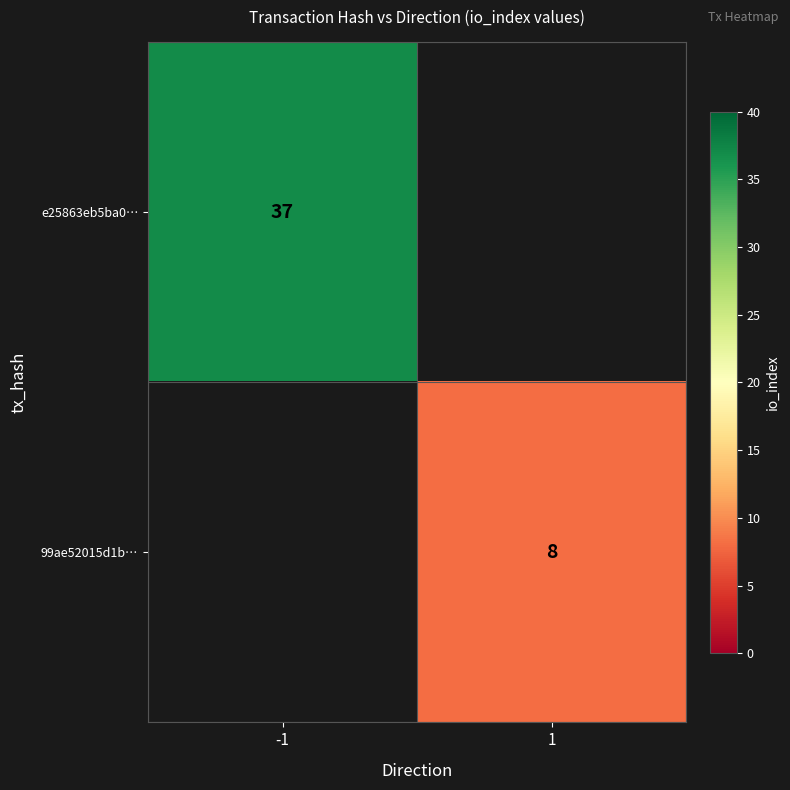

The value of e25863eb5ba0… at -1 is 65. True or false?

False